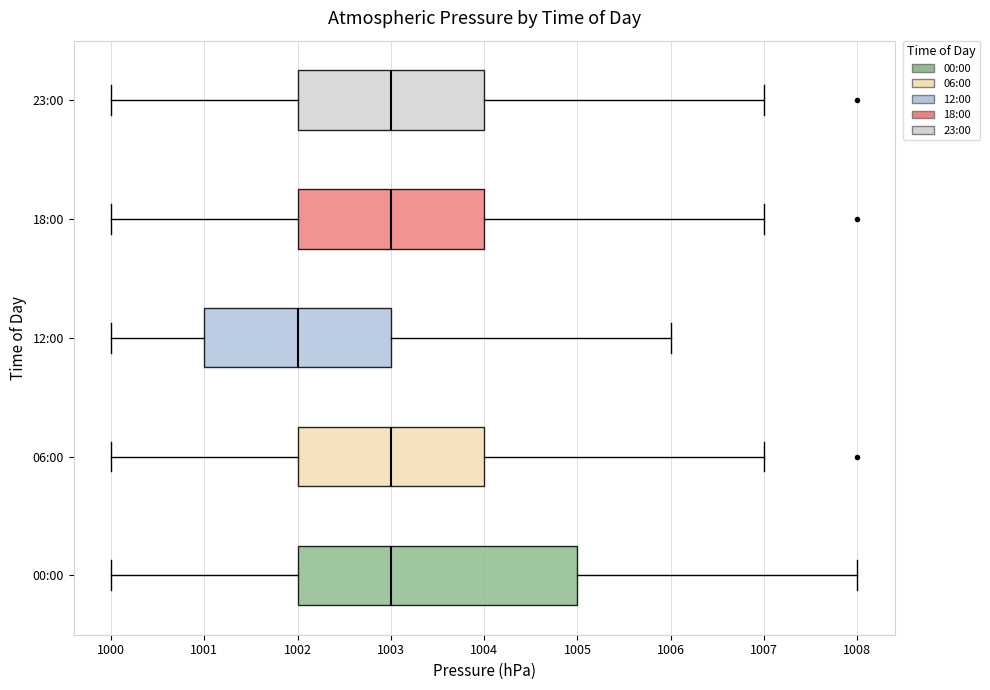

Where is the right edge of the box for 23:00 on the x-axis? The values are not printed on the chart, so give them approximately, as read against the axis.

1004